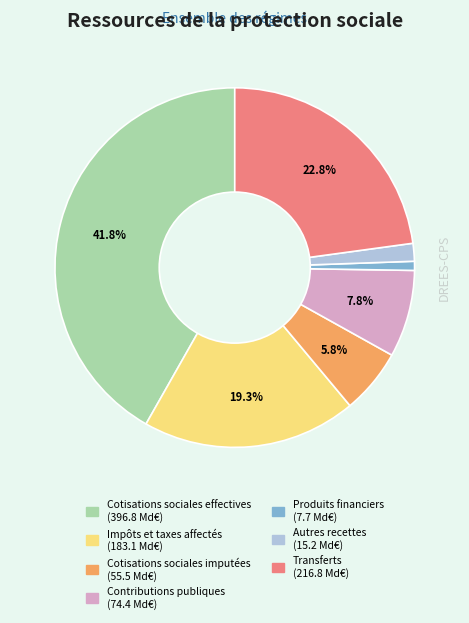

To the nearest percent, what percentage of the pie is Produits financiers?

1%